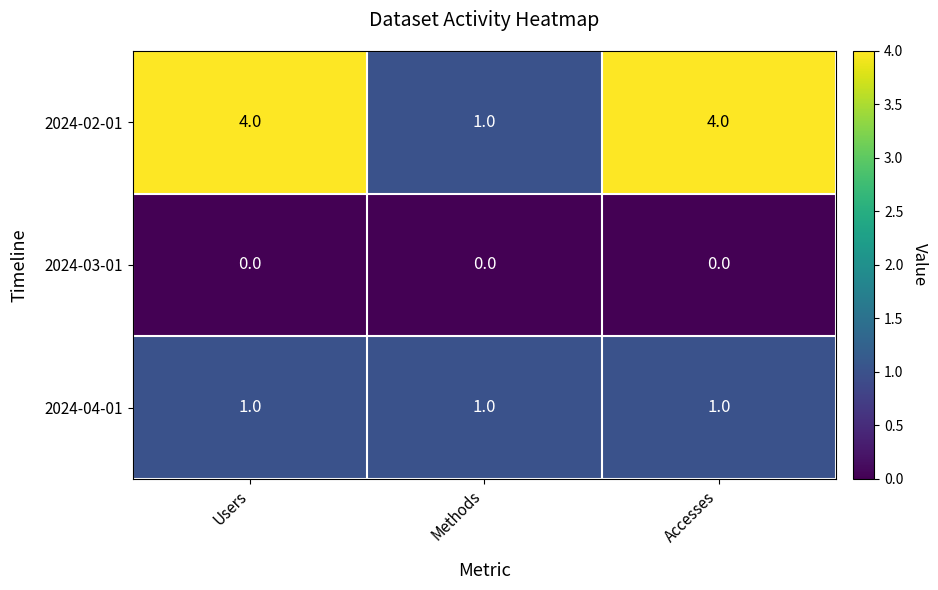

List the series in order of their overall mean, highest first.

2024-02-01, 2024-04-01, 2024-03-01